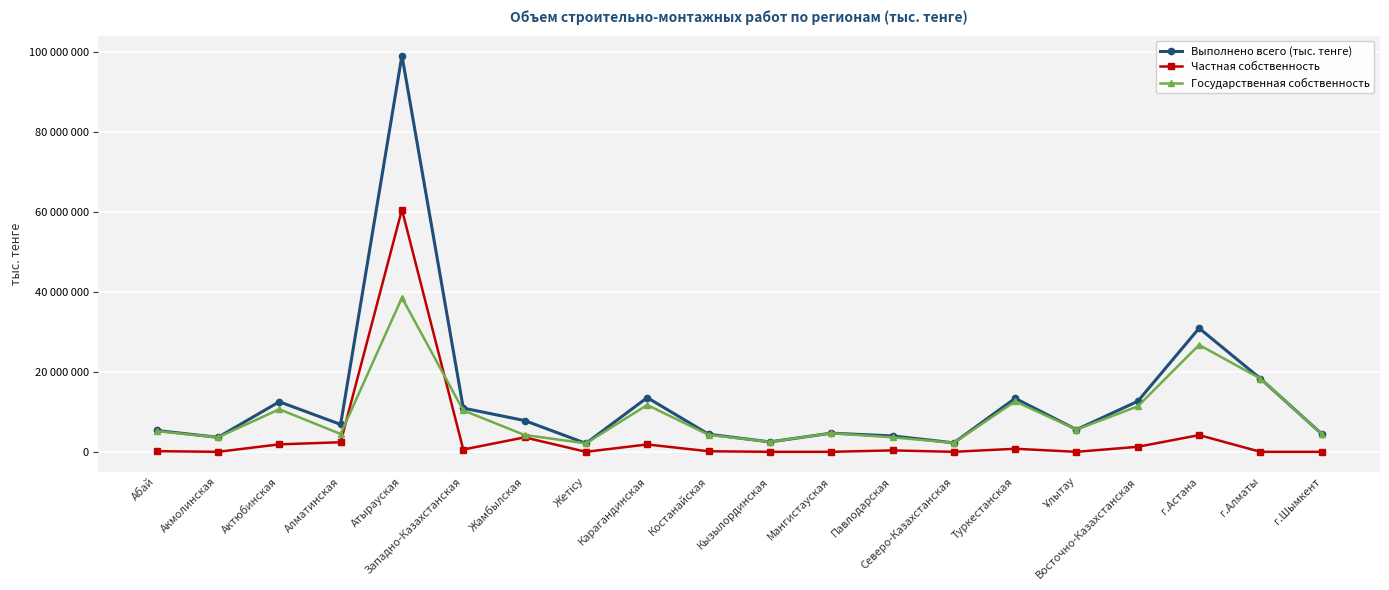

Does the chart have visible grid lines?

Yes